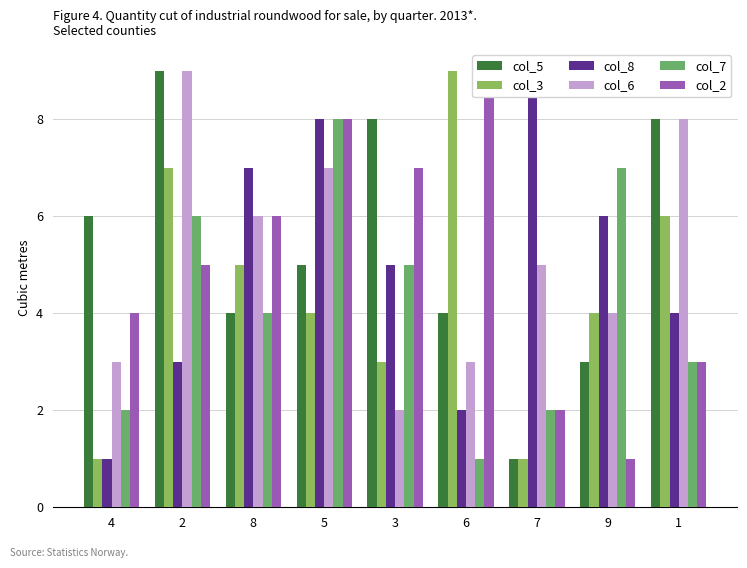

The value of col_7 at 9 is 7. True or false?

True